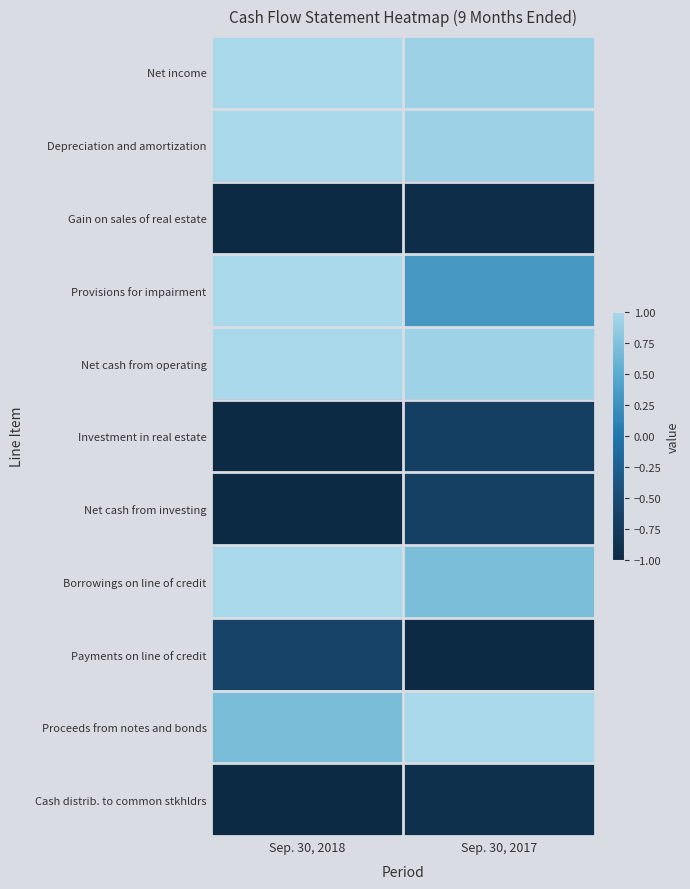

What is the total value across all series at Sep. 30, 2017?

0.6